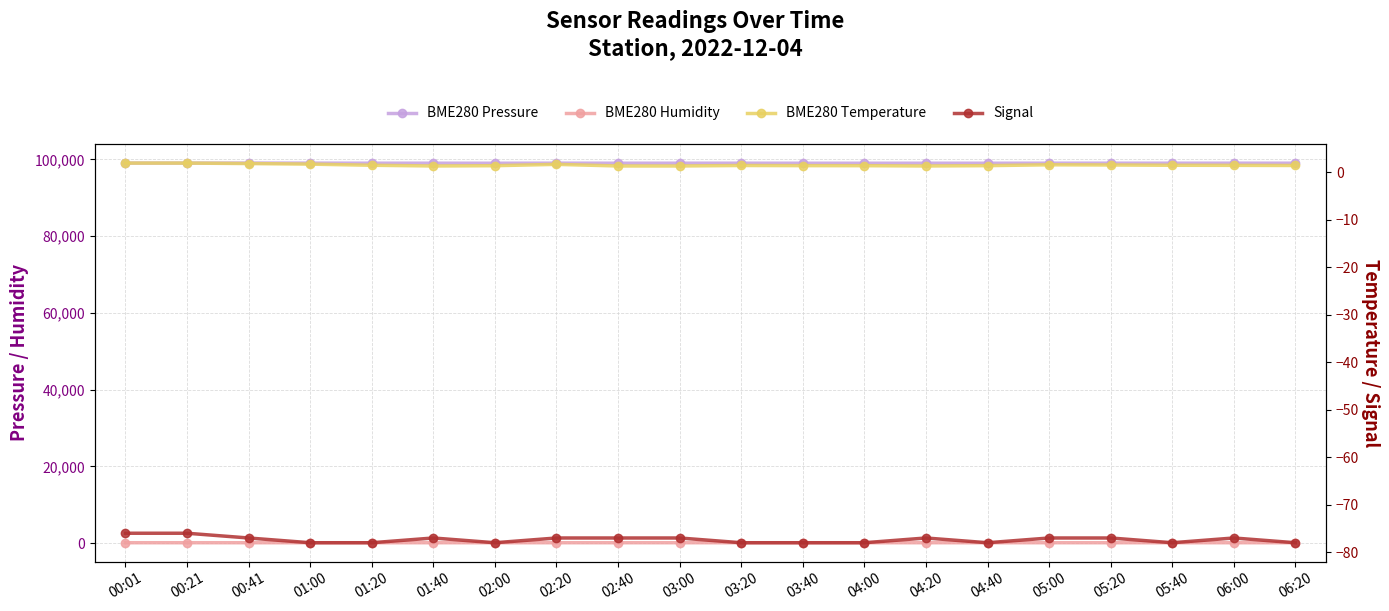

What is the sum of all BME280 Pressure values?

1980299.1